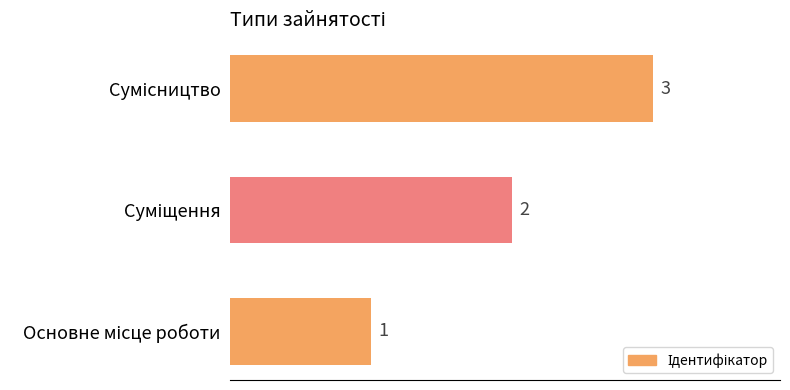

How many values are below 2?

1